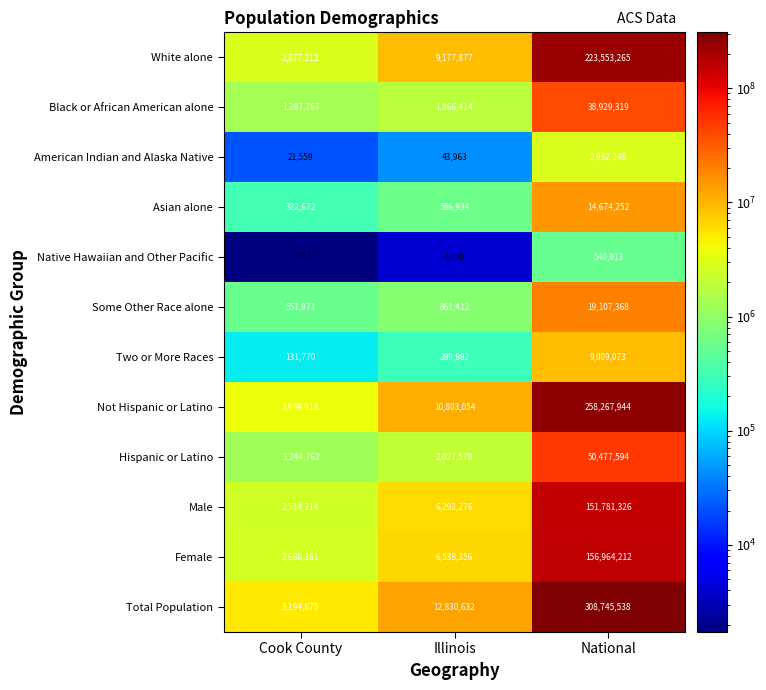

Is it true that Hispanic or Latino equals 1748445 at Cook County?

False